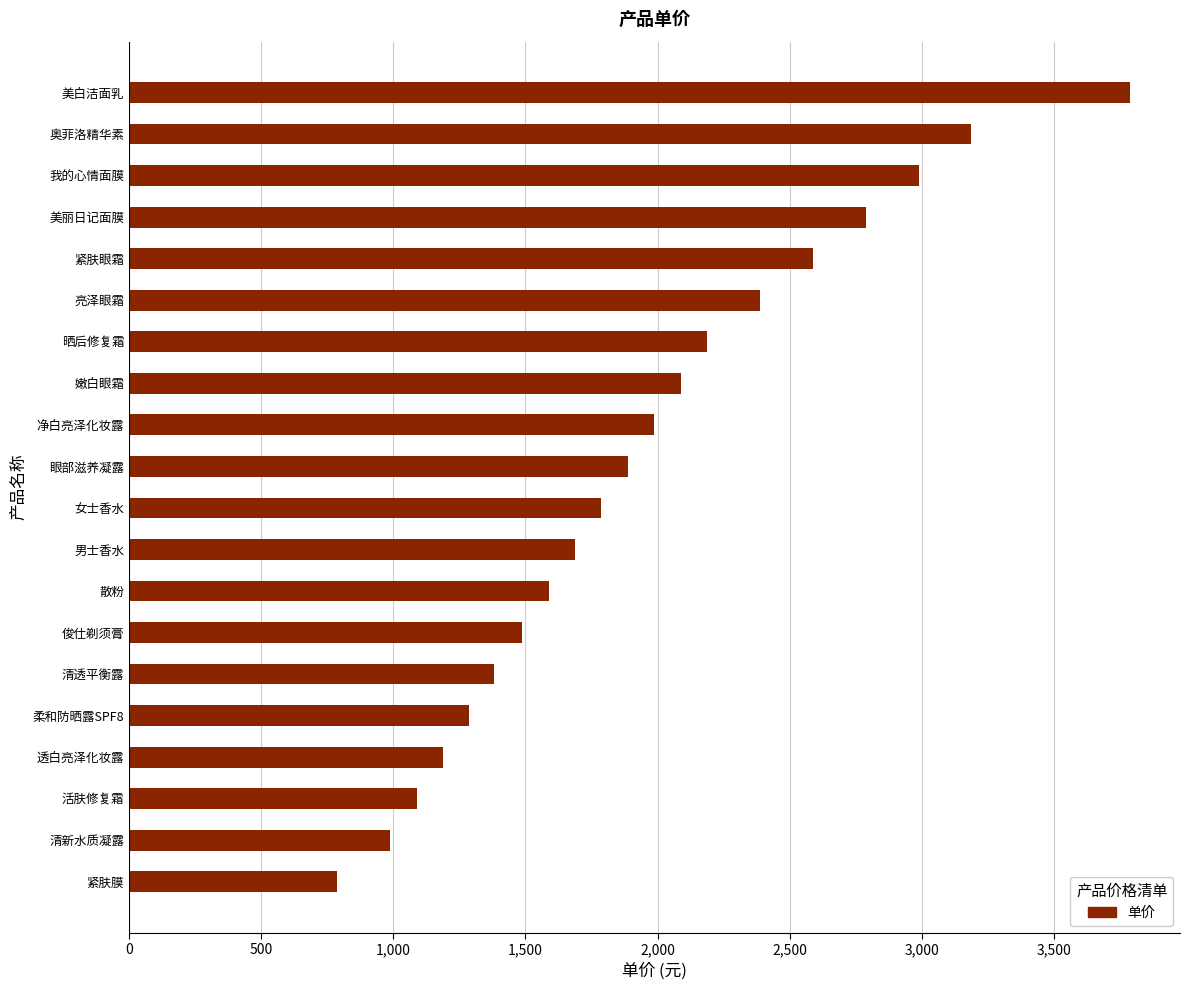

How many bars are there in total?

20